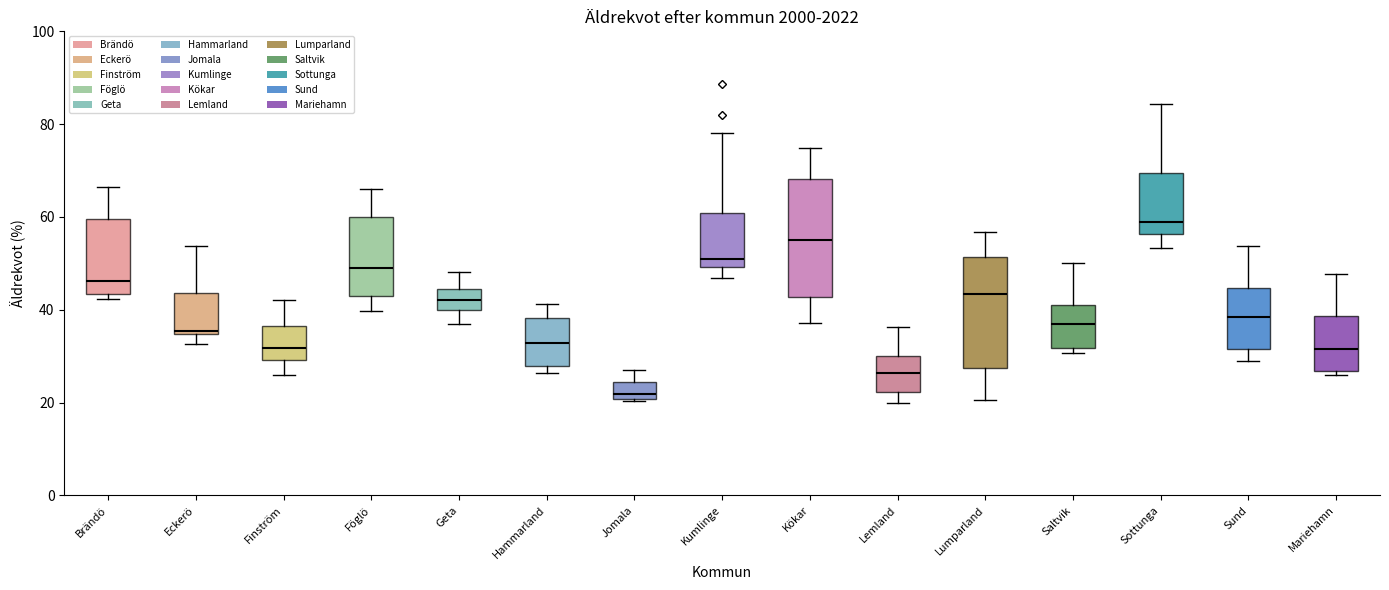

Which box's median line is the lowest?

Jomala